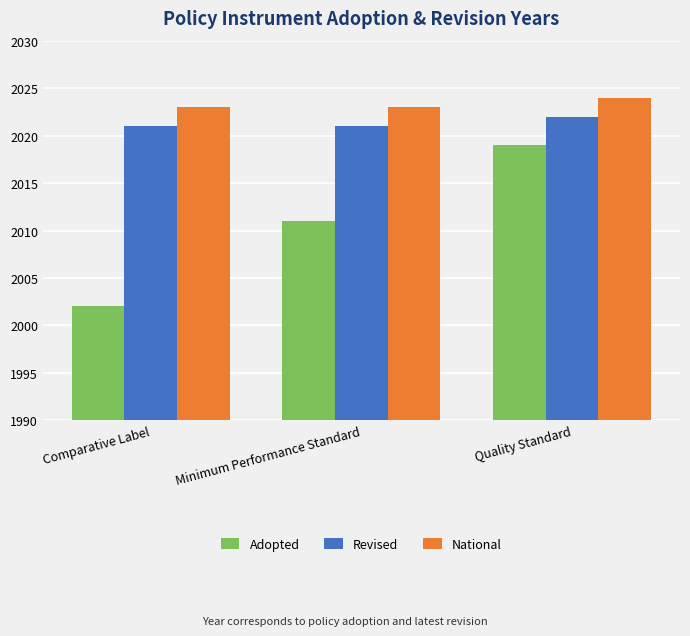

How many distinct data groups are displayed?

3